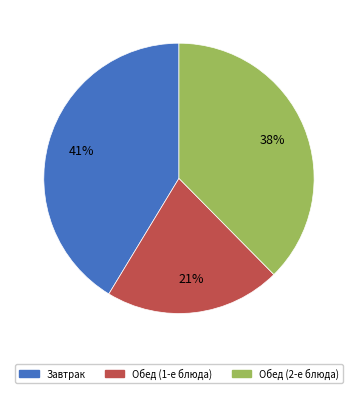

Count the number of slices in the pie.

3